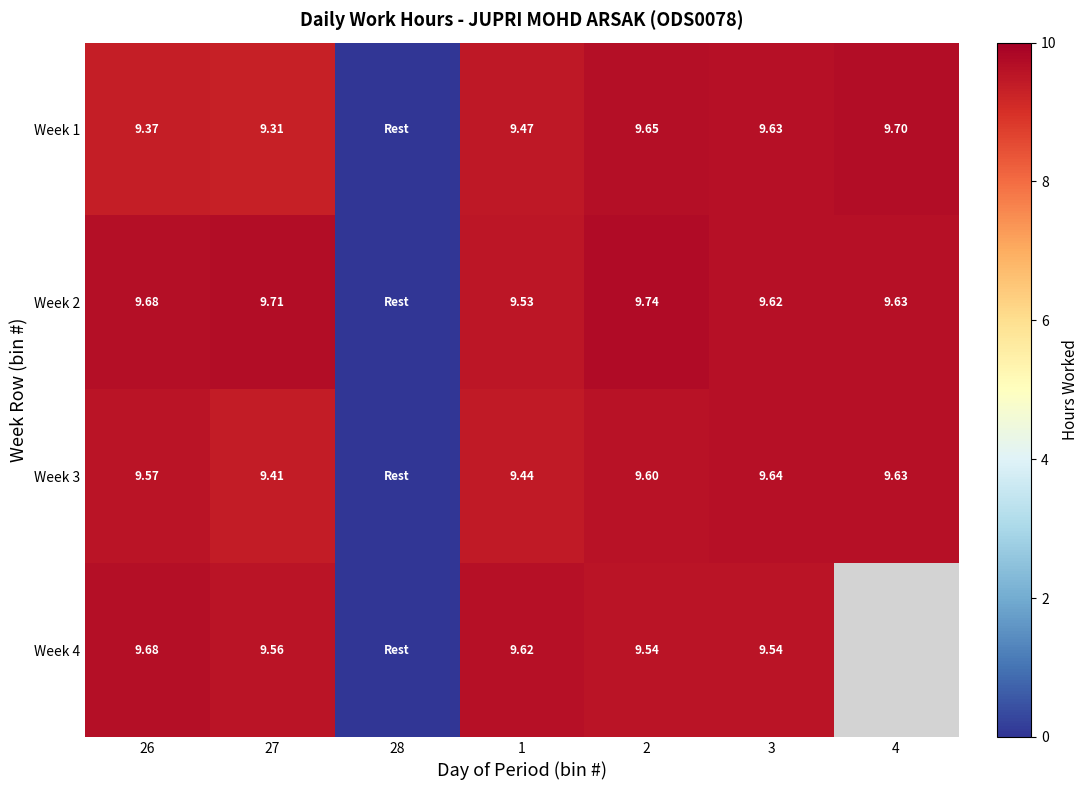

What is the total value across all series at 27?

38.0